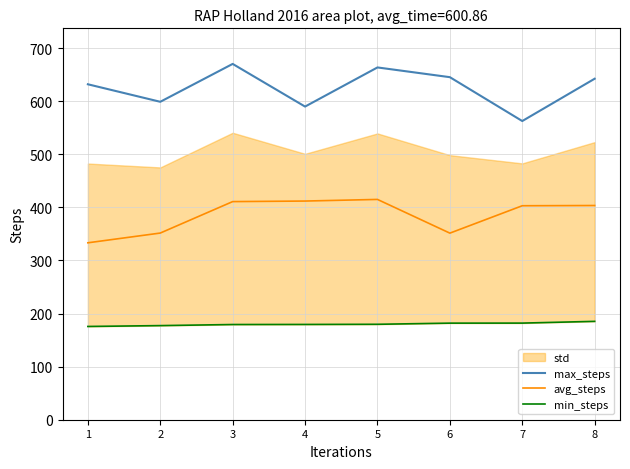

Is it true that max_steps equals 589.9 at 4?

True